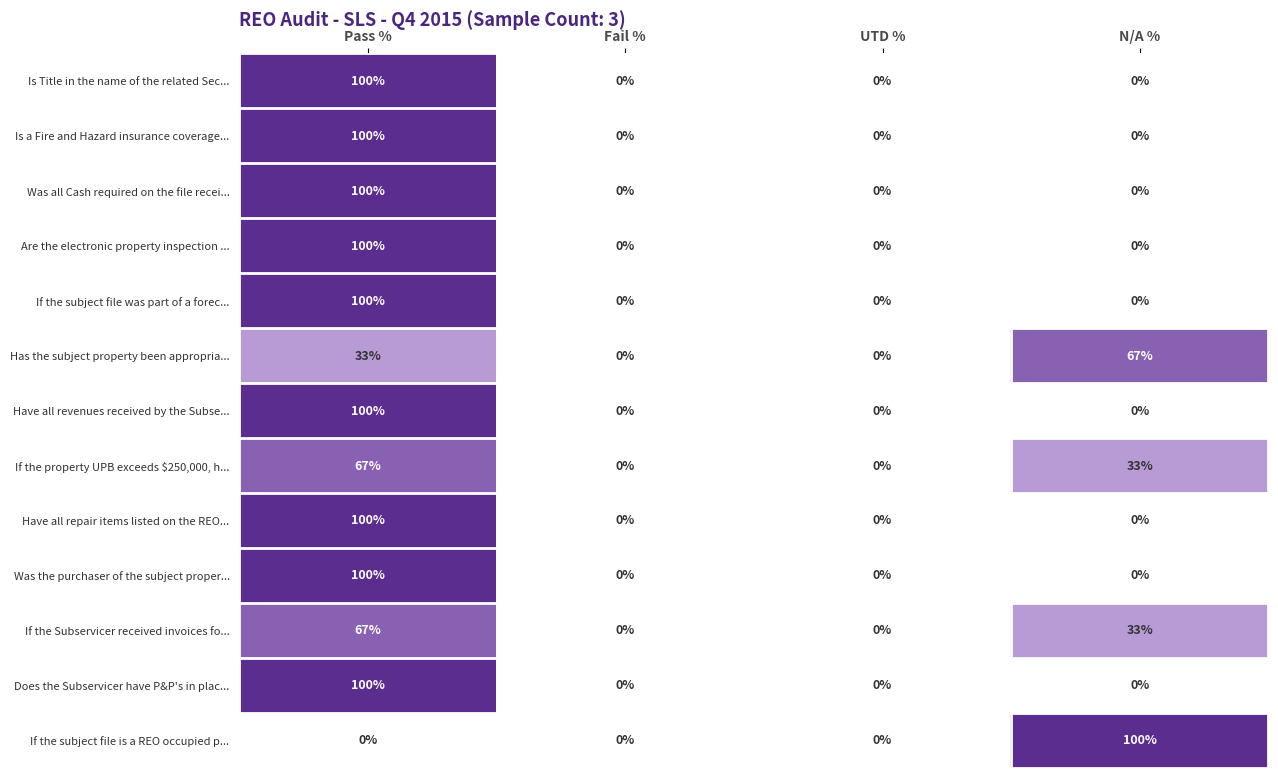

At which category is the sum across all series the highest?

Pass %